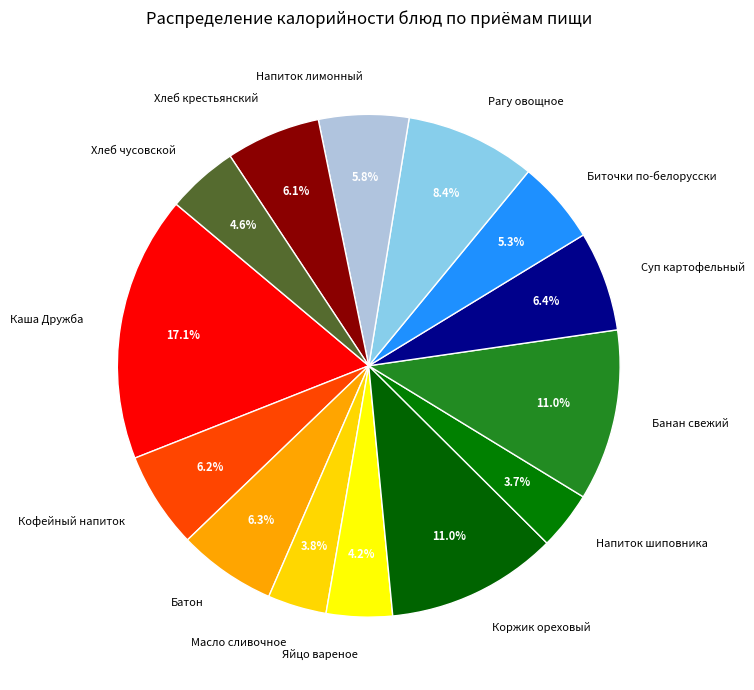

Does Рагу овощное account for over 50% of the chart?

No